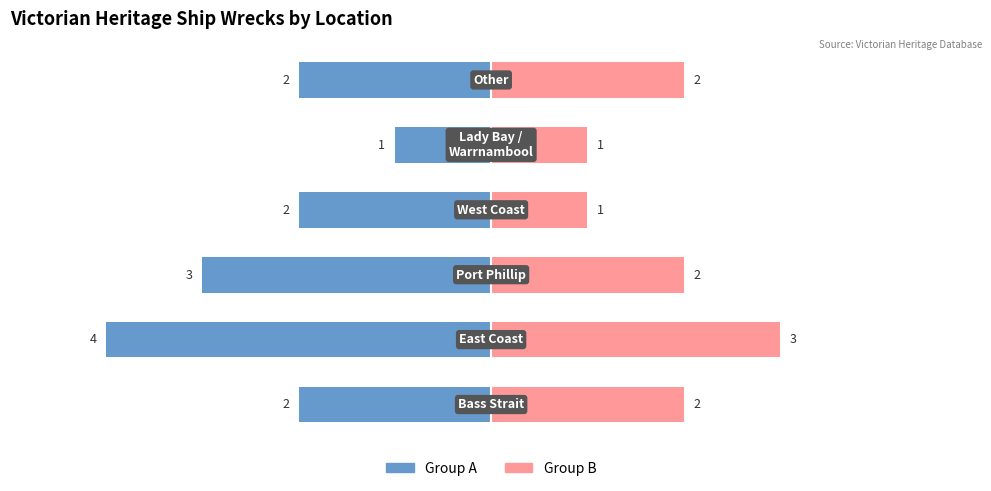

Which series changed the most between 2 and 3?

Group A (left half)